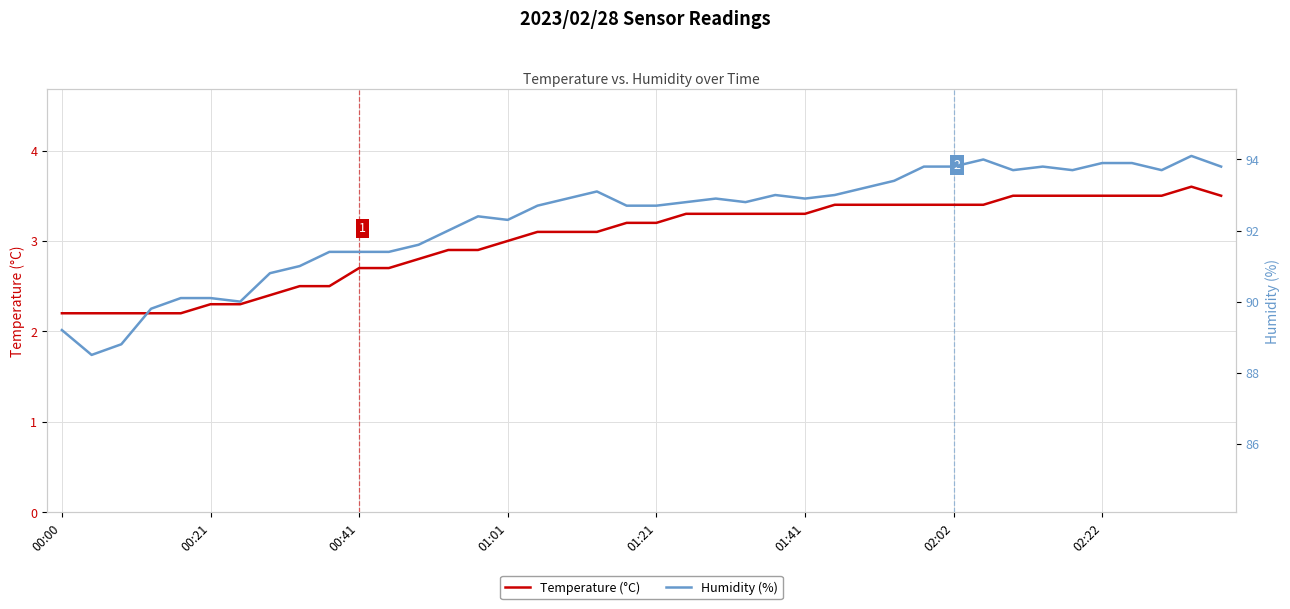

List the series in order of their peak value, lowest first.

Temperature (°C), Humidity (%)